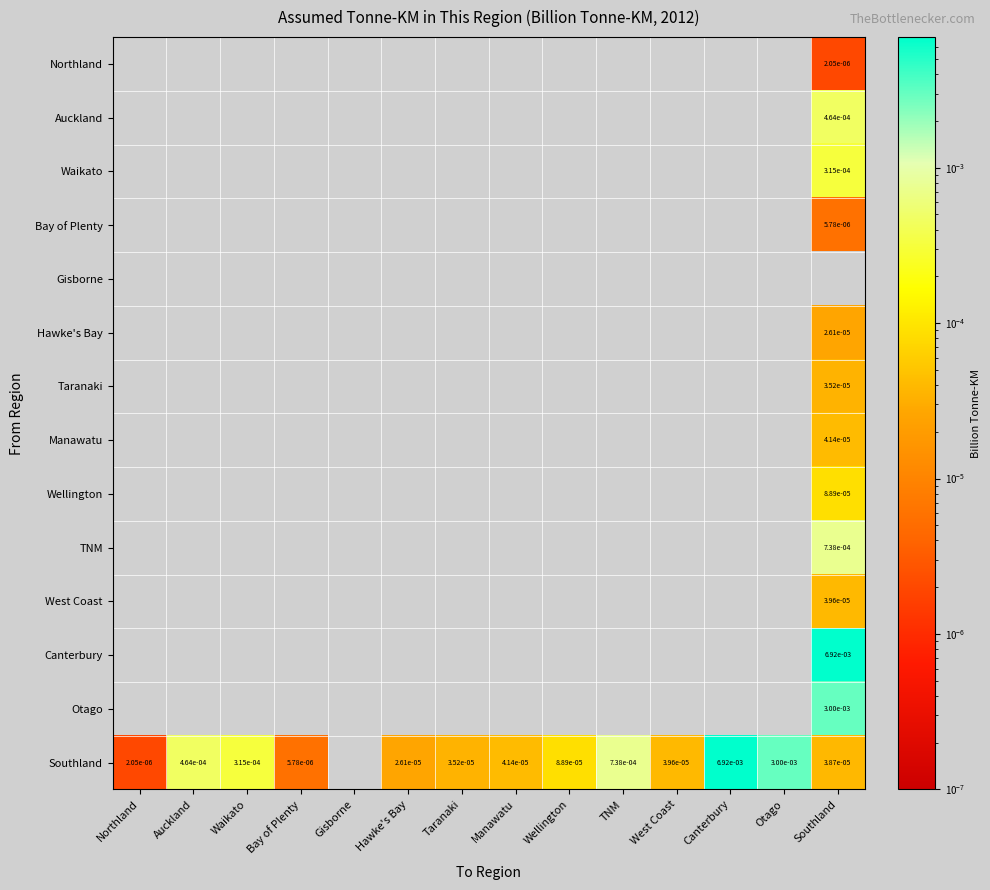

True or false: Taranaki has a value of 0.0 at Southland.

True